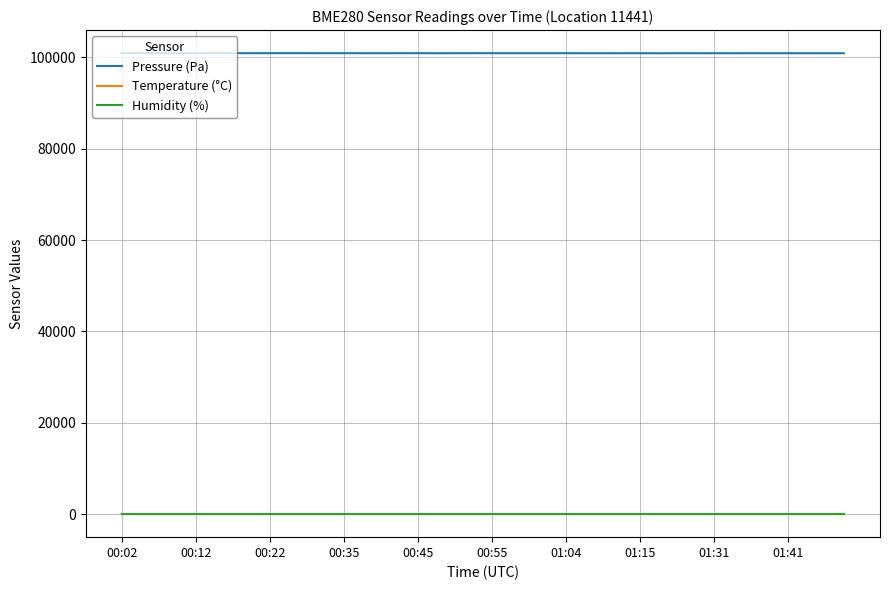

Which series has the largest total across all categories?

Pressure (Pa)